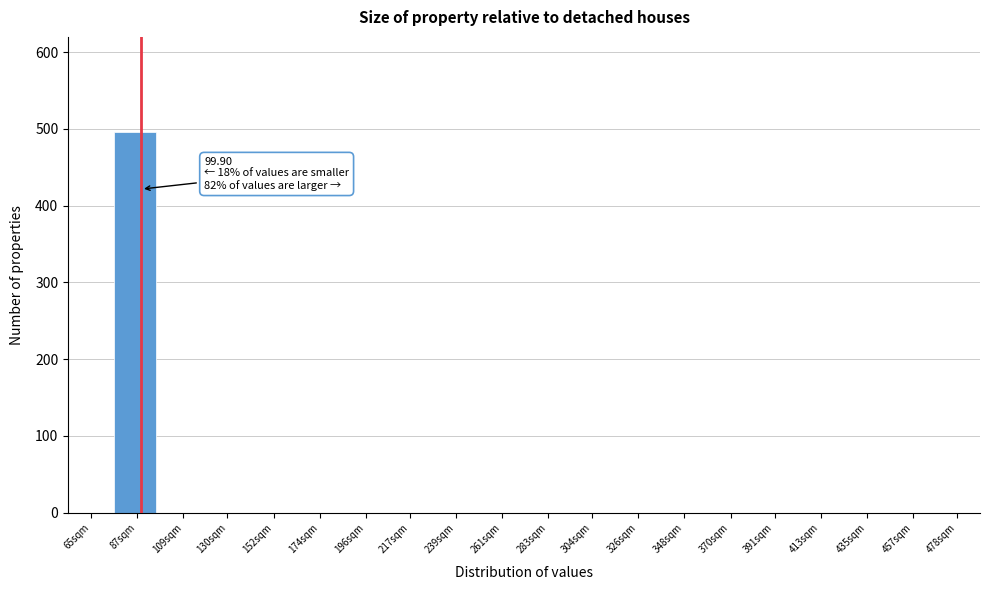

Reading right to left, transcribe all the data shown in this chart.

478sqm=0	457sqm=0	435sqm=0	413sqm=0	391sqm=0	370sqm=0	348sqm=0	326sqm=0	304sqm=0	283sqm=0	261sqm=0	239sqm=0	217sqm=0	196sqm=0	174sqm=0	152sqm=0	130sqm=0	109sqm=0	87sqm=496	65sqm=0